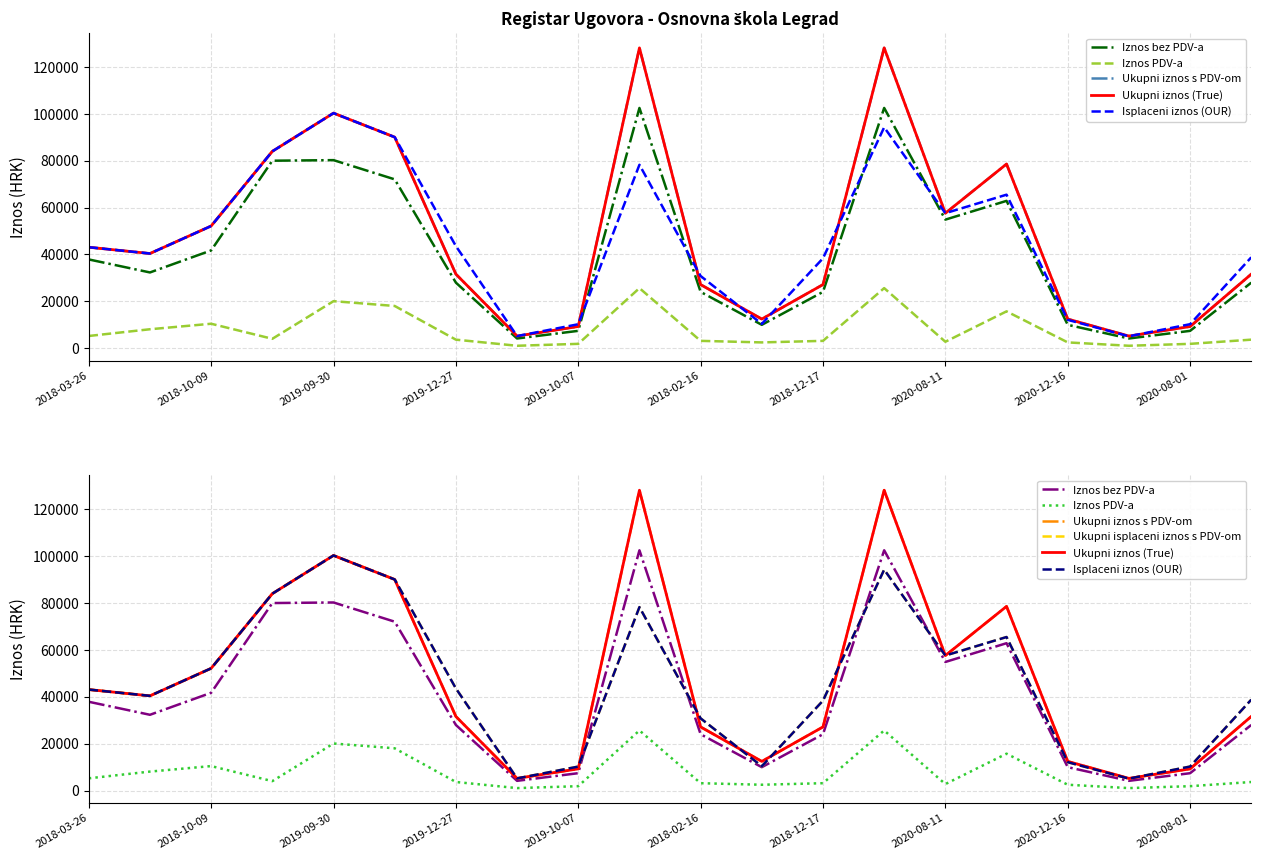

What is the difference between the Ukupni iznos s PDV-om values at 2018-03-26 and 11?

30646.7